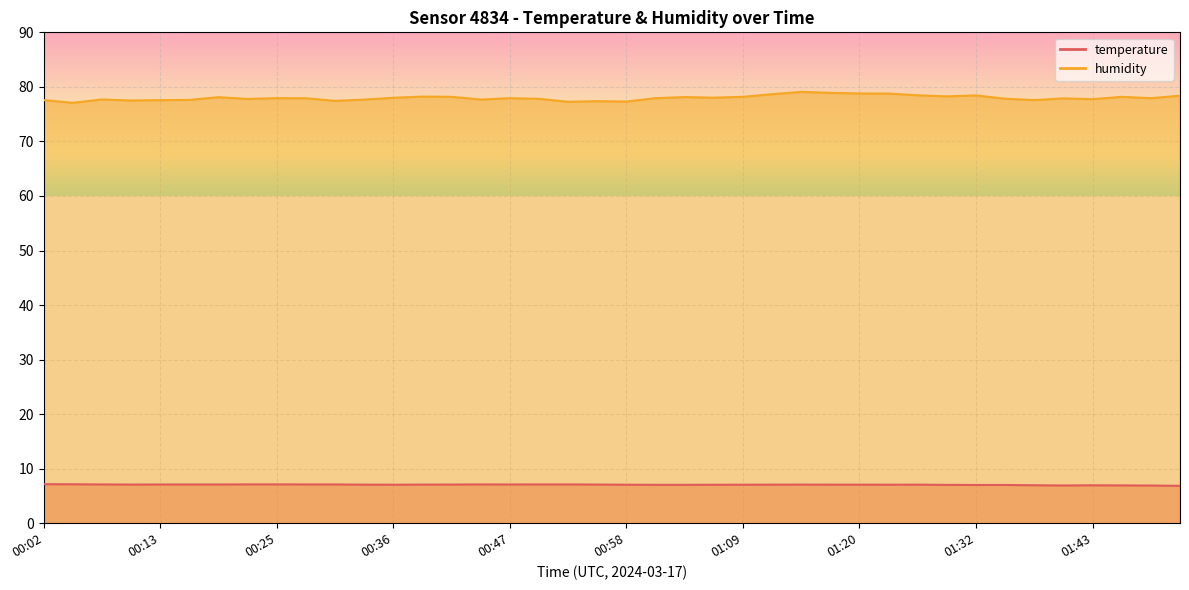

Reading left to right, transcribe all the data shown in this chart.

temperature: 00:02=7.2	00:05=7.1	00:08=7.1	00:11=7.1	00:13=7.1	00:16=7.1	00:19=7.1	00:22=7.1	00:25=7.1	00:27=7.1	00:30=7.1	00:33=7.1	00:36=7.1	00:39=7.1	00:41=7.1	00:44=7.1	00:47=7.1	00:50=7.1	00:53=7.1	00:55=7.1	00:58=7.1	01:01=7.0	01:04=7.0	01:07=7.0	01:09=7.1	01:12=7.1	01:15=7.1	01:18=7.1	01:20=7.1	01:23=7.1	01:26=7.1	01:29=7.0	01:32=7.0	01:34=7.0	01:37=7.0	01:40=6.9	01:43=7.0	01:46=6.9	01:49=6.9	01:51=6.8
humidity: 00:02=77.6	00:05=77.1	00:08=77.7	00:11=77.5	00:13=77.6	00:16=77.6	00:19=78.1	00:22=77.8	00:25=77.9	00:27=77.9	00:30=77.4	00:33=77.7	00:36=78.0	00:39=78.2	00:41=78.2	00:44=77.7	00:47=77.9	00:50=77.8	00:53=77.3	00:55=77.4	00:58=77.3	01:01=77.9	01:04=78.1	01:07=78.0	01:09=78.2	01:12=78.7	01:15=79.1	01:18=78.9	01:20=78.8	01:23=78.8	01:26=78.5	01:29=78.3	01:32=78.4	01:34=77.8	01:37=77.6	01:40=77.9	01:43=77.8	01:46=78.2	01:49=77.9	01:51=78.4